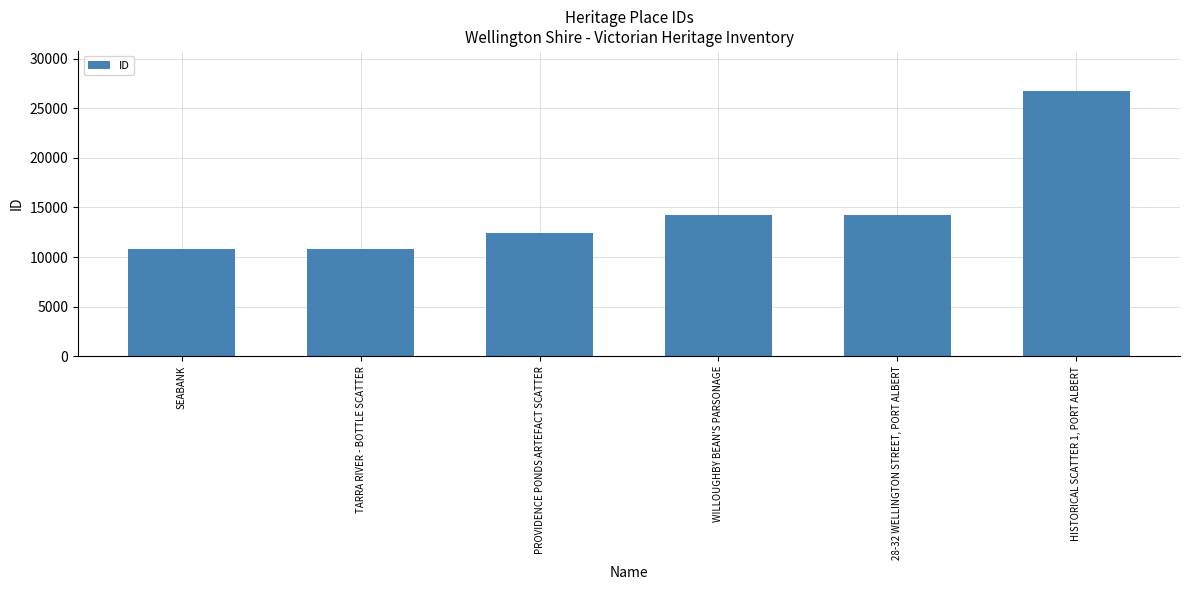

What is the greatest value displayed?

26752